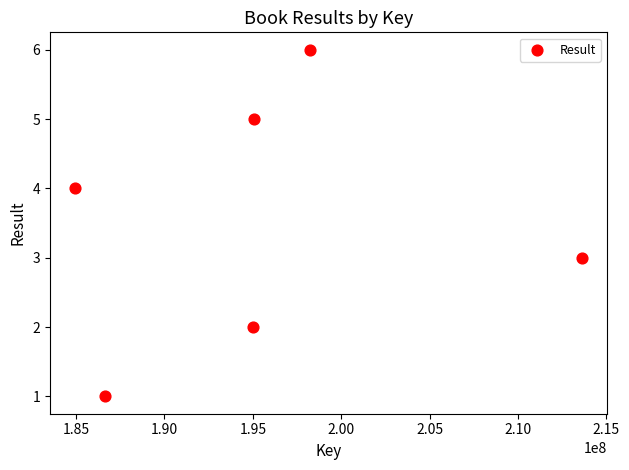

What is the range of X values (max minus min)?

28655296